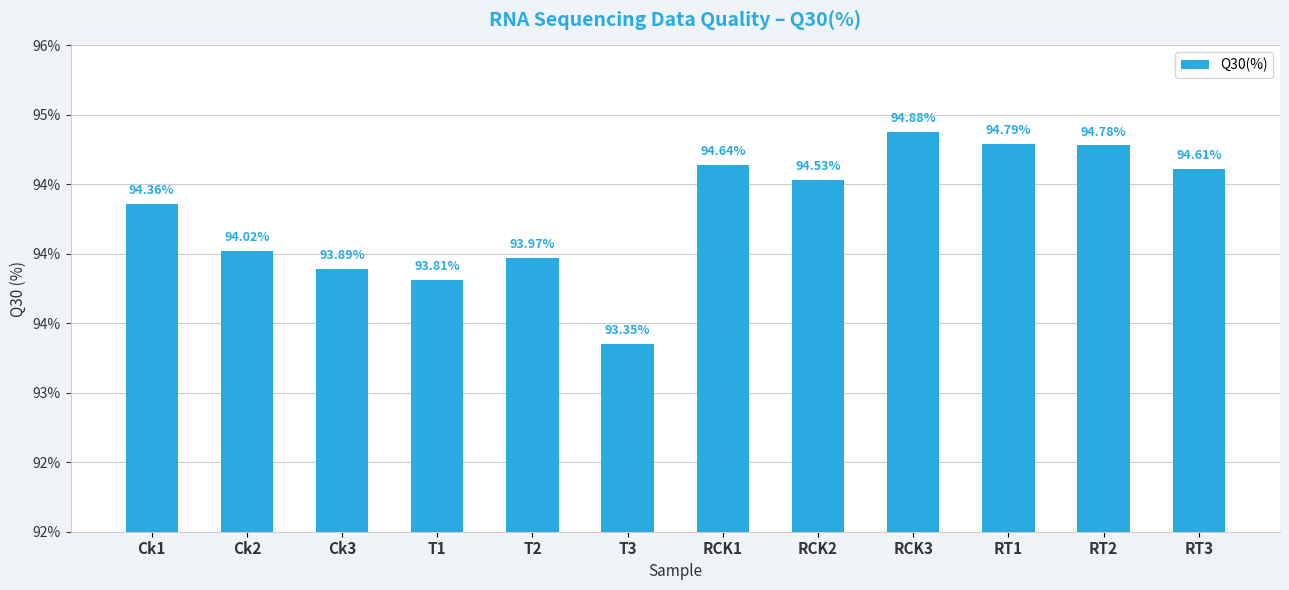

Which category has the highest value across all series?

RCK3